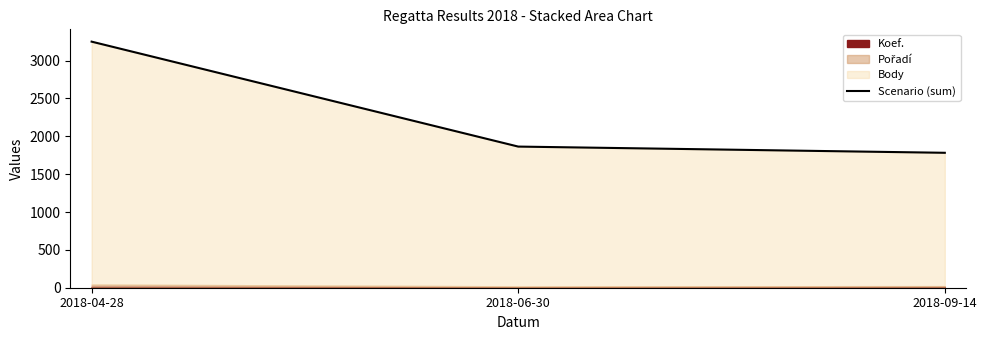

What is the minimum value shown in the chart?

1782